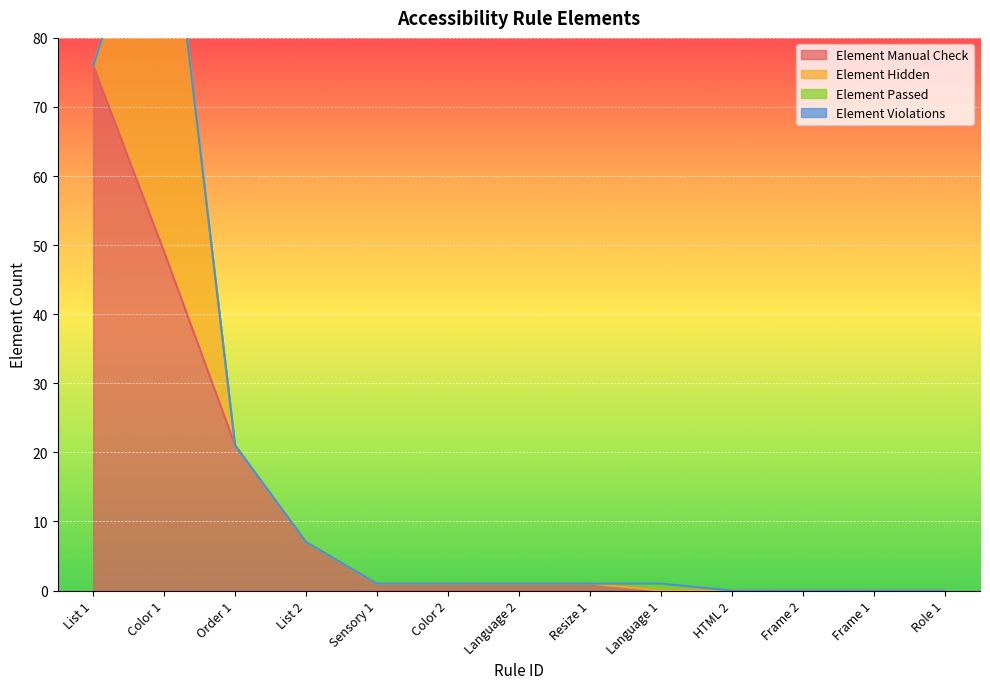

What is the label of the 4th point from the right?

HTML 2